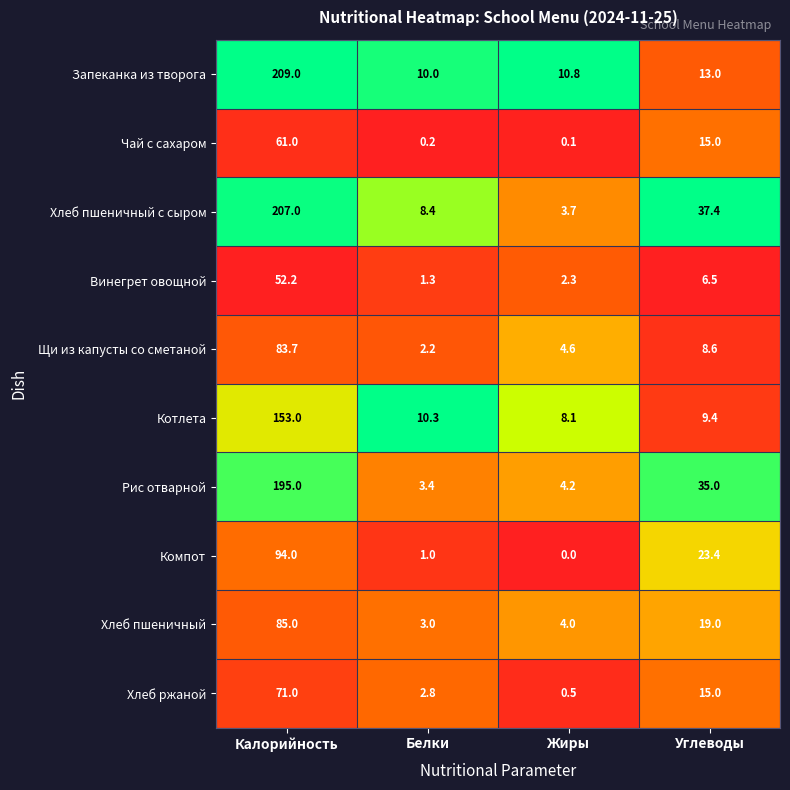

True or false: Винегрет овощной has a value of 1.3 at Белки.

True